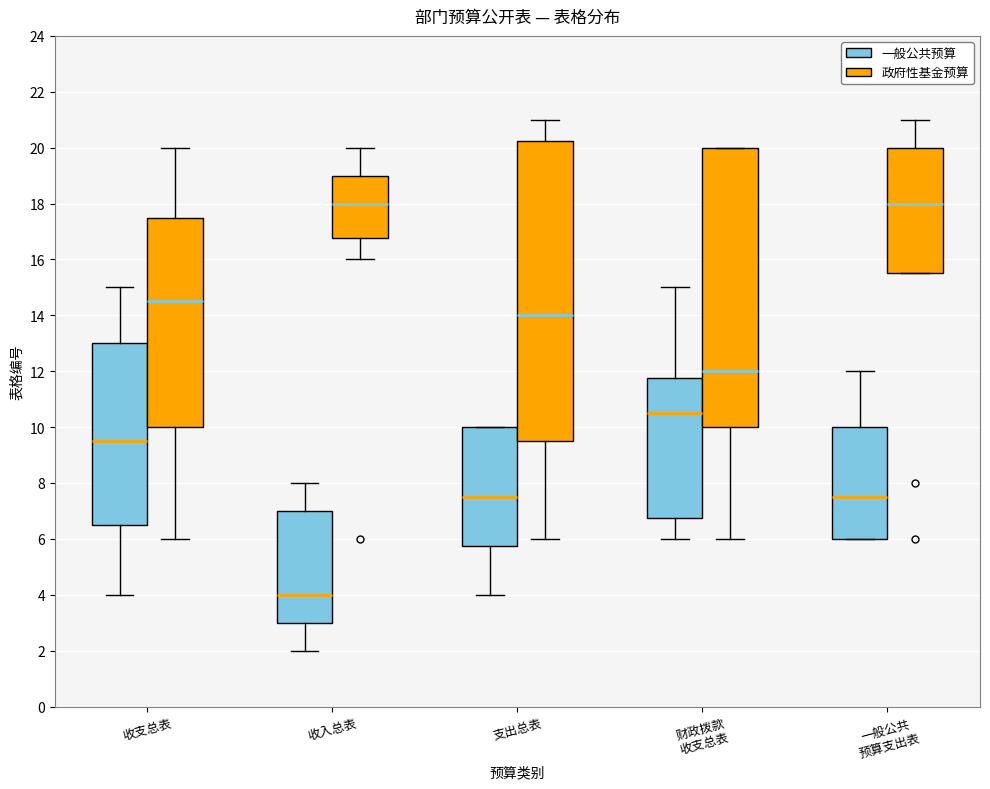

Comparing the boxes themselves (not the whiskers), which one is the tallest?

支出总表 (政府性基金预算)